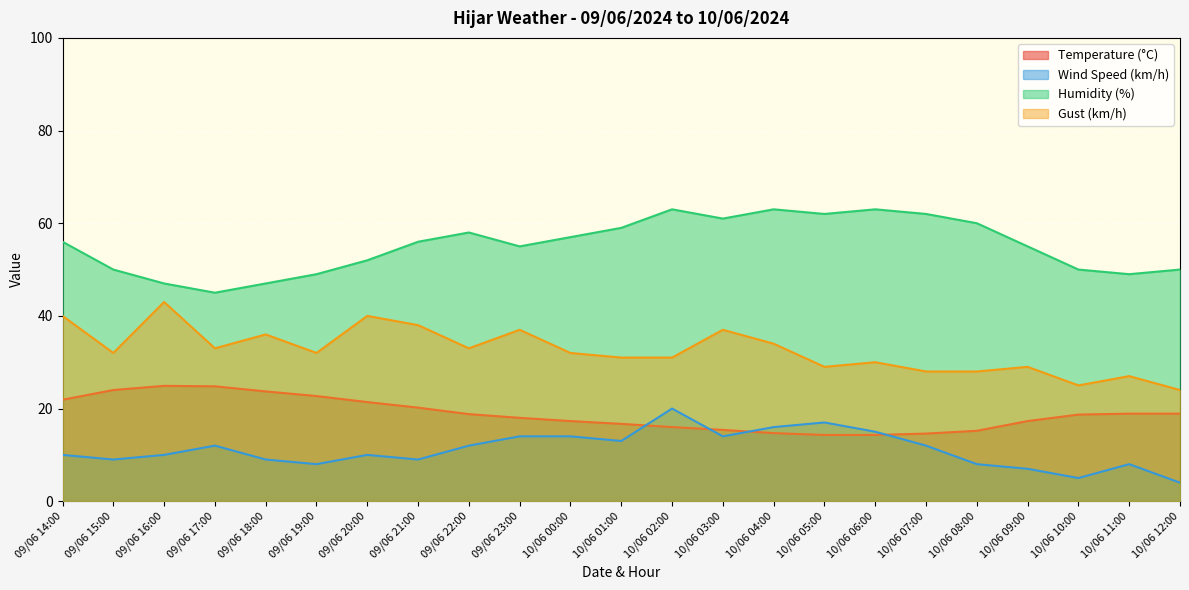

What is the total value across all series at 10/06 10:00?

98.7